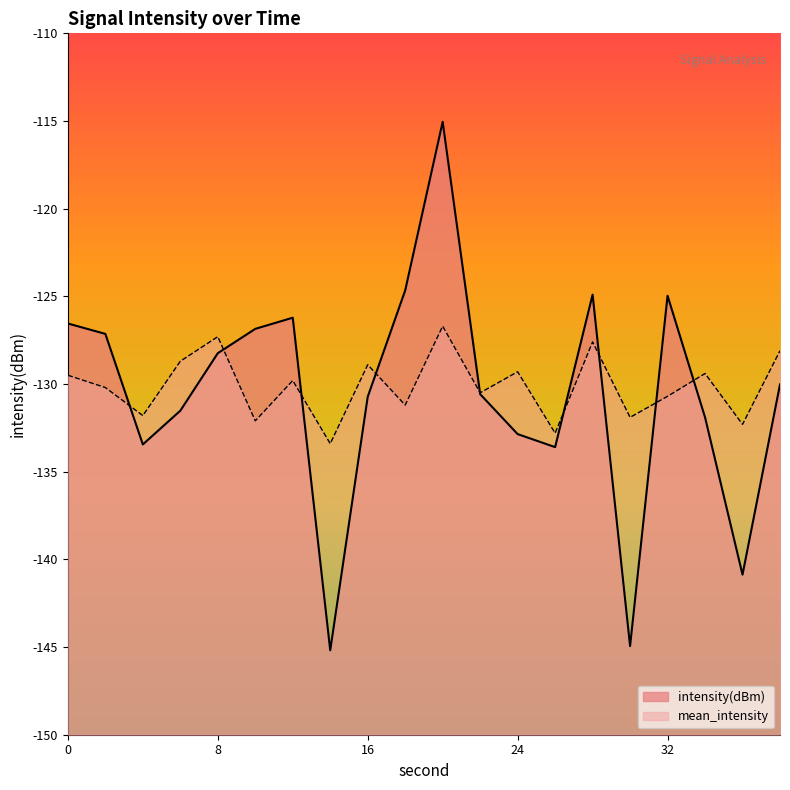

True or false: mean_intensity has a value of -180.9 at 0.

False